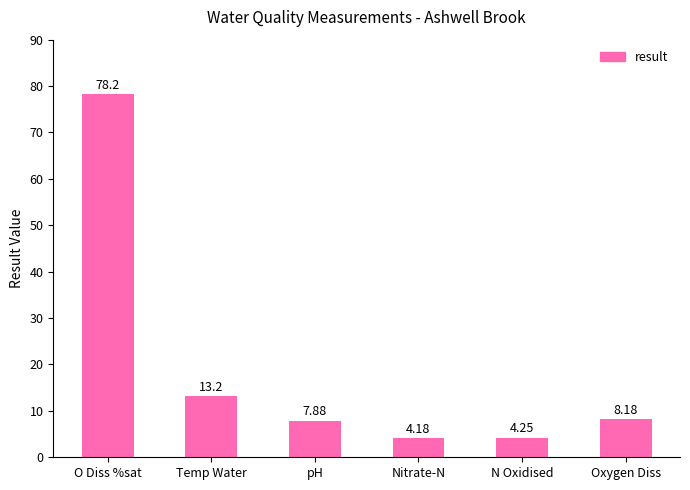

What is the label of the 2nd bar from the left?

Temp Water